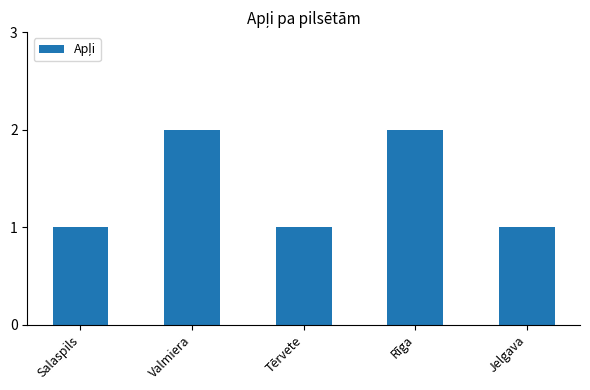

What is the sum of the values at Jelgava and Tērvete?

2